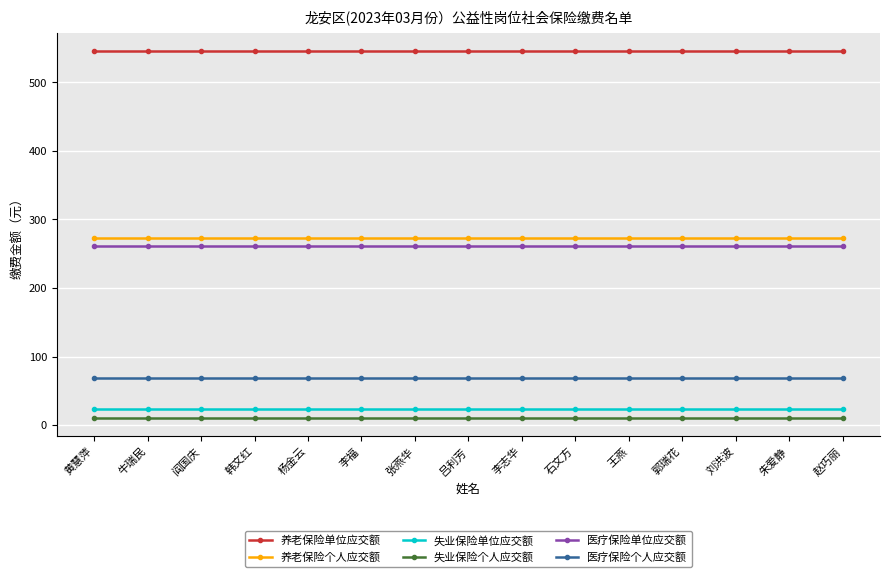

Count the number of data series in this chart.

6